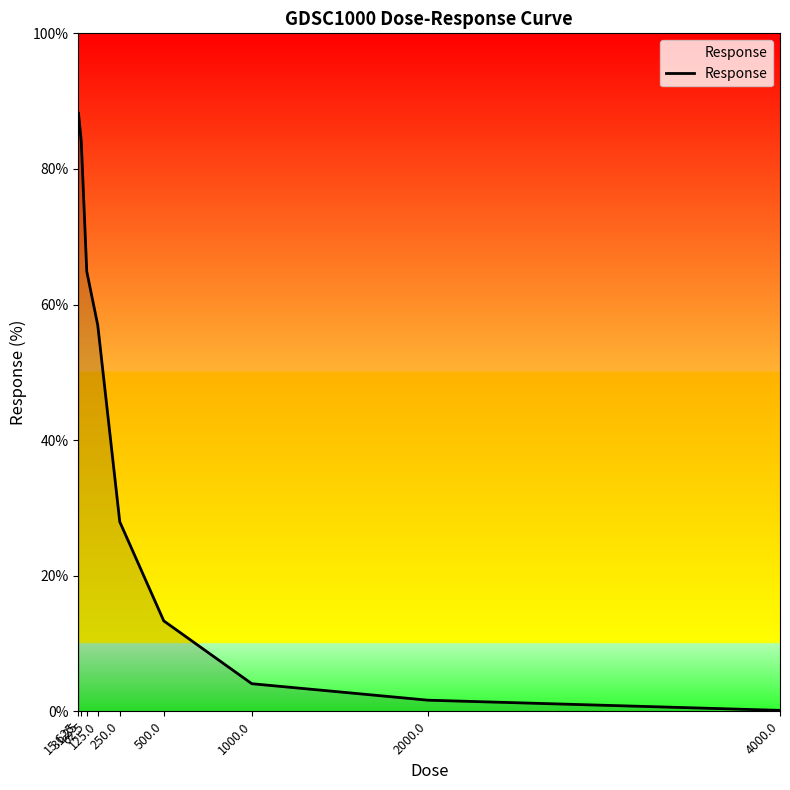

Which category has the lowest value across all series?

4000.0